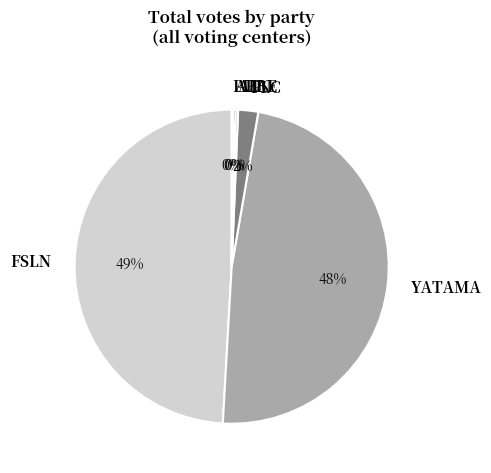

Which slice is the largest?

FSLN